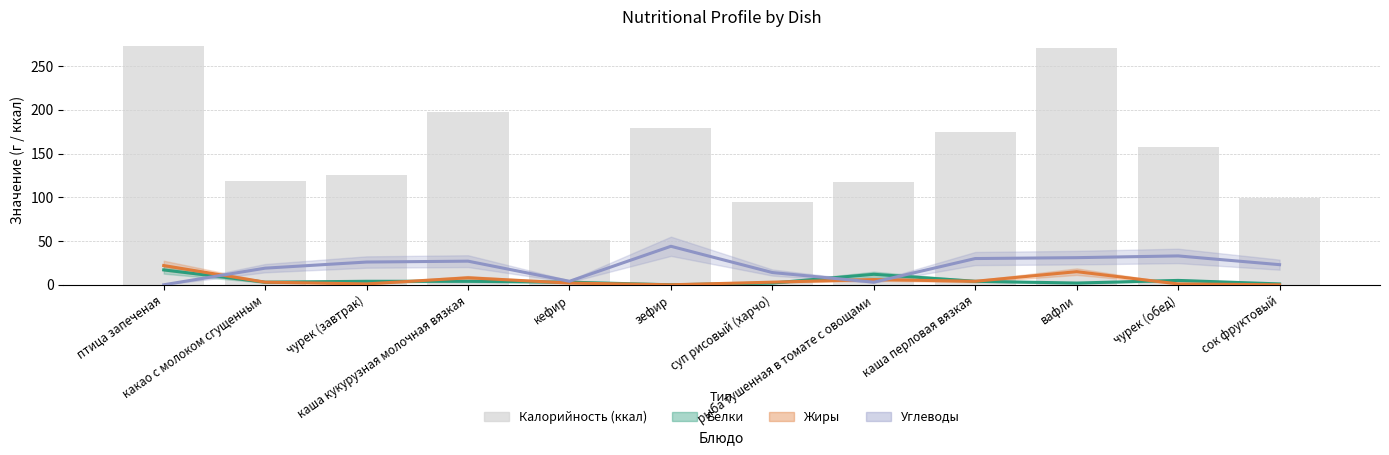

What position from the right is зефир?

7